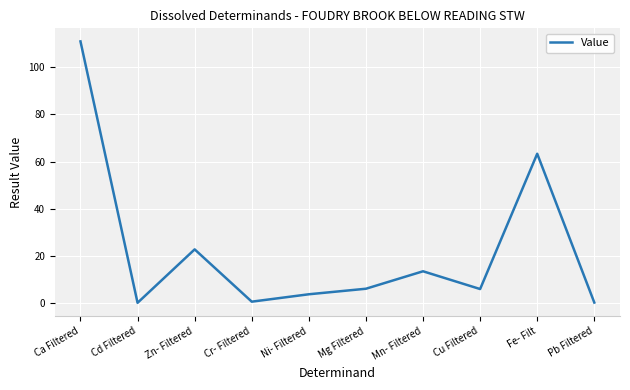

What is the change in value from Cr- Filtered to Pb Filtered?

-0.4